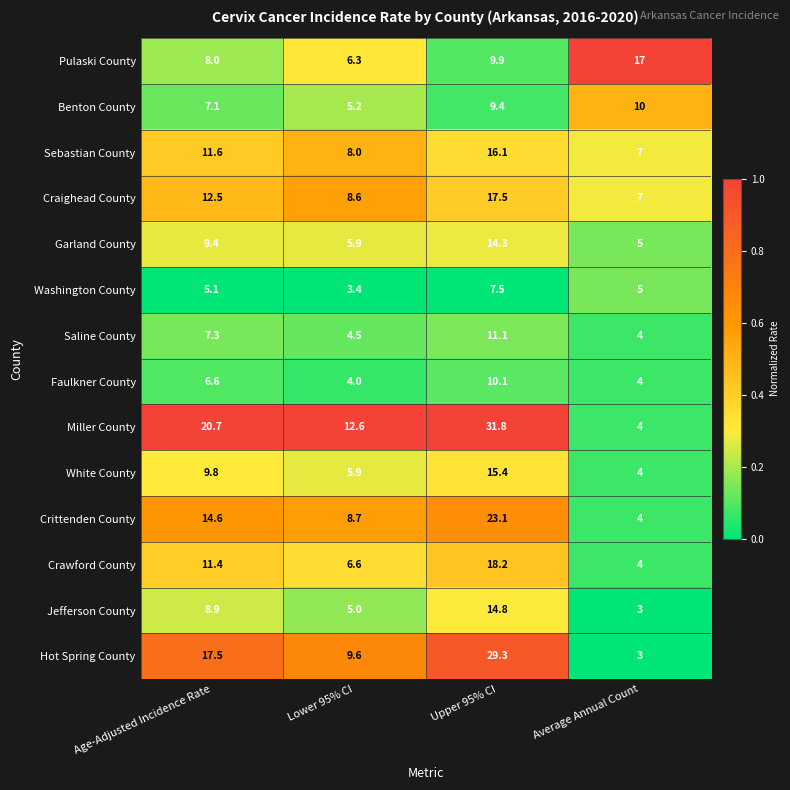

At Upper 95% CI, list the series in order from smallest to largest.

Washington County, Benton County, Pulaski County, Faulkner County, Saline County, Garland County, Jefferson County, White County, Sebastian County, Craighead County, Crawford County, Crittenden County, Hot Spring County, Miller County